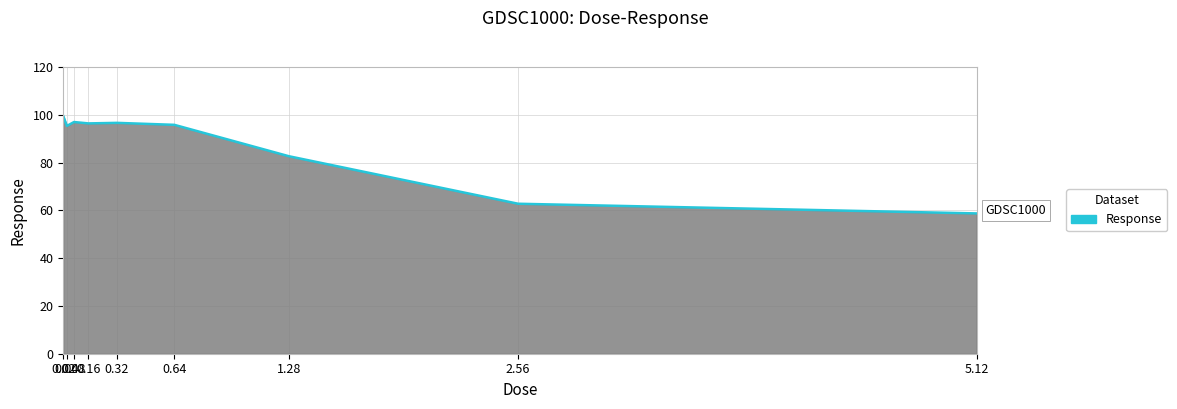

What is the maximum value shown in the chart?

99.4